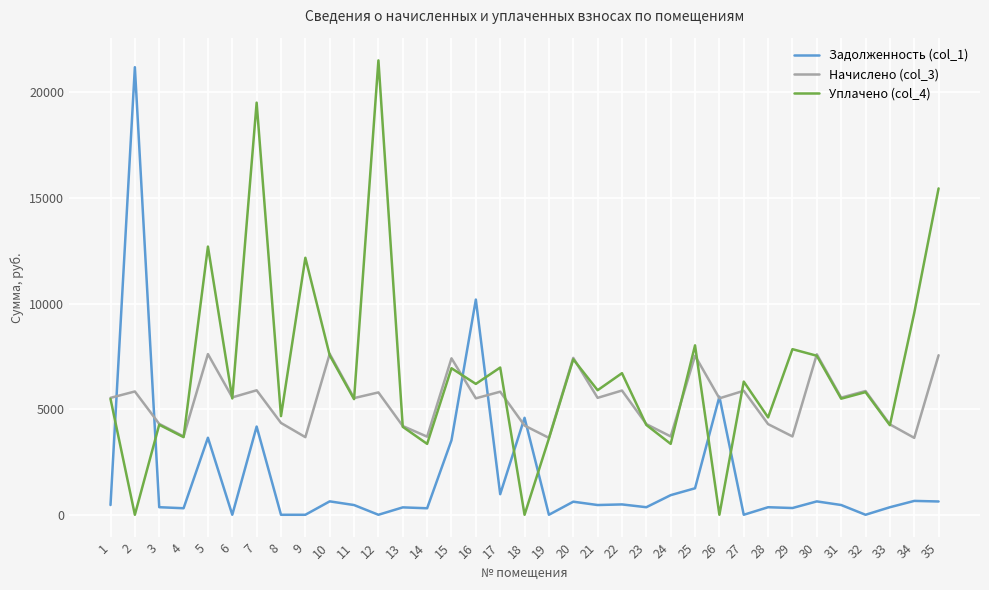

Rank the series by their average value, from highest to lowest.

Уплачено (col_4), Начислено (col_3), Задолженность (col_1)